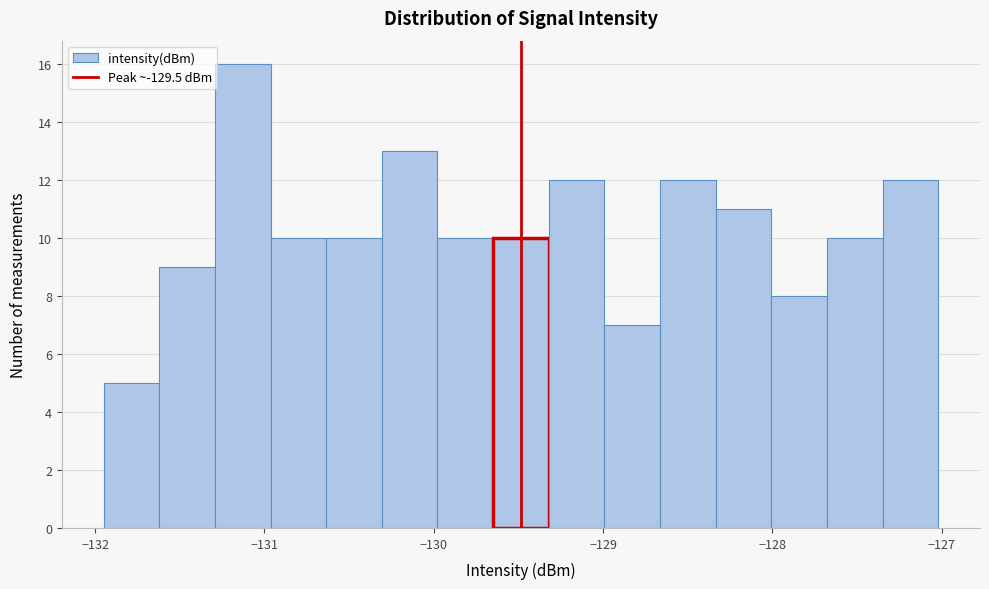

Read against the x-axis, roughly where is the centre of the tallest bar?

-131.1